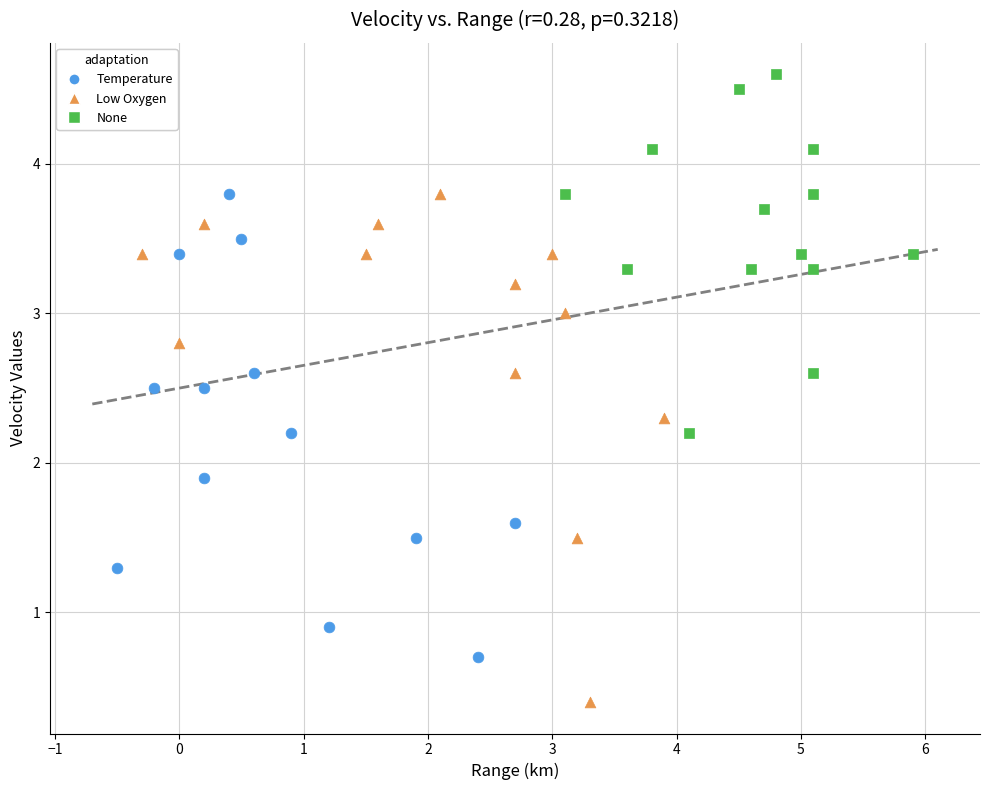

Which series has the largest Y range (max minus min)?

Low Oxygen